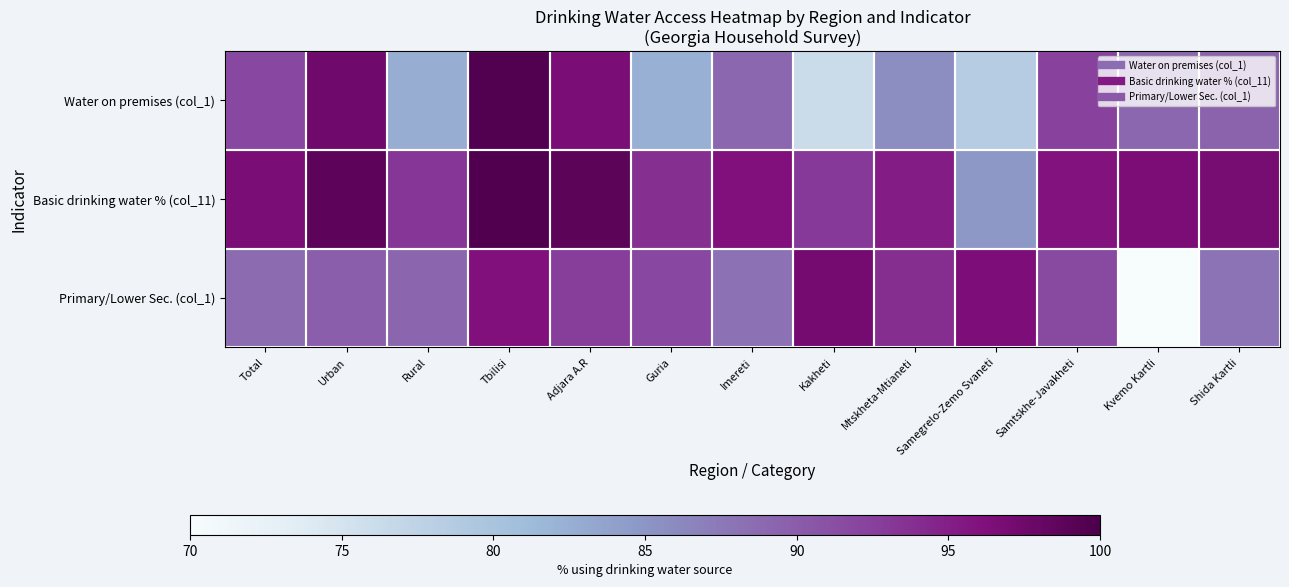

How many distinct data groups are displayed?

3